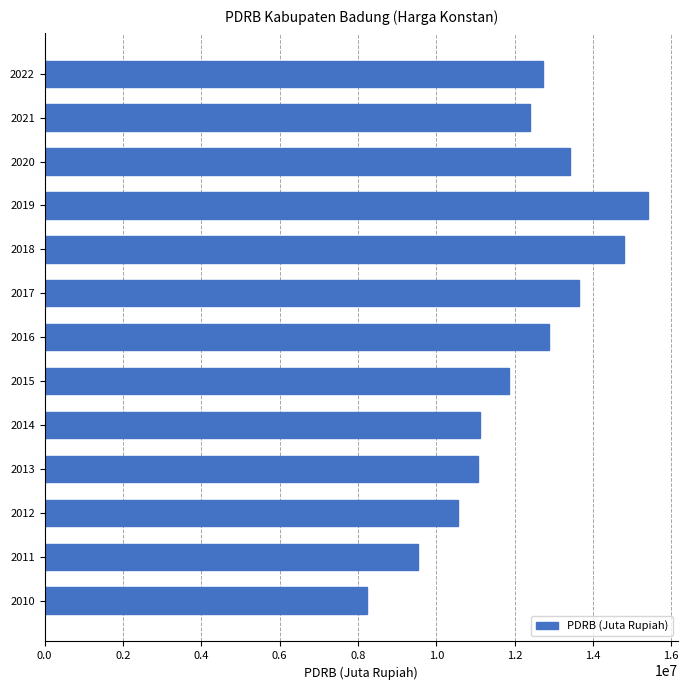

What is the greatest value displayed?

15403785.8